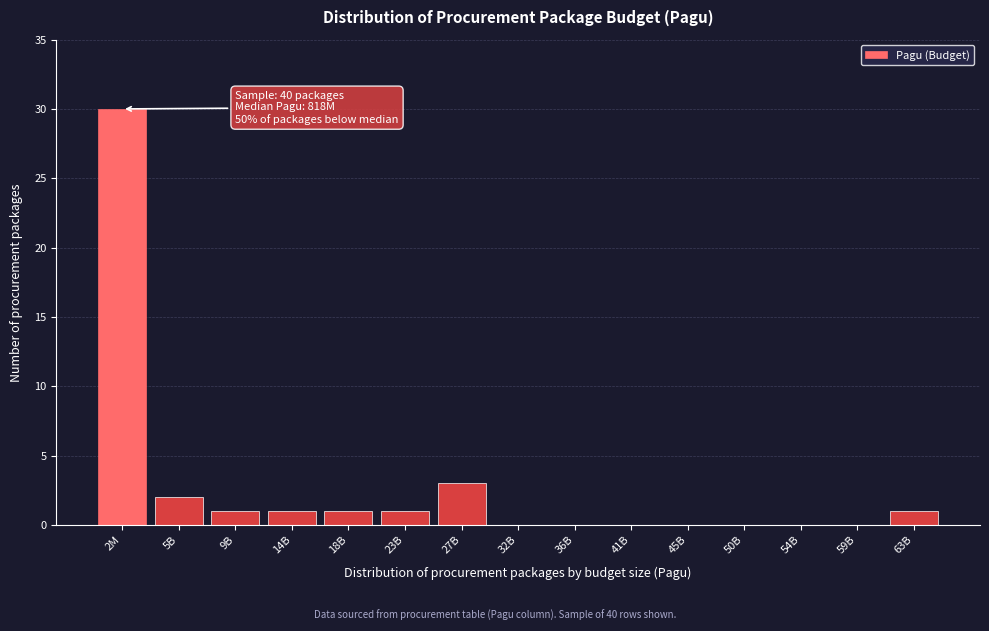

Reading left to right, extract all data points from this chart.

2M=30	5B=2	9B=1	14B=1	18B=1	23B=1	27B=3	32B=0	36B=0	41B=0	45B=0	50B=0	54B=0	59B=0	63B=1